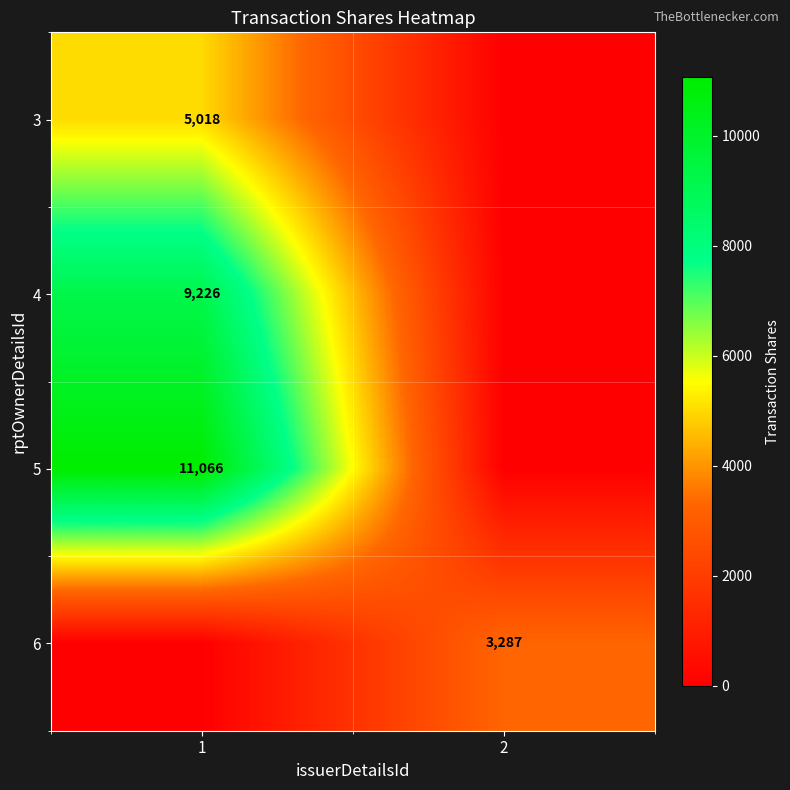

The 3 series shows 1684 at 1. True or false?

False